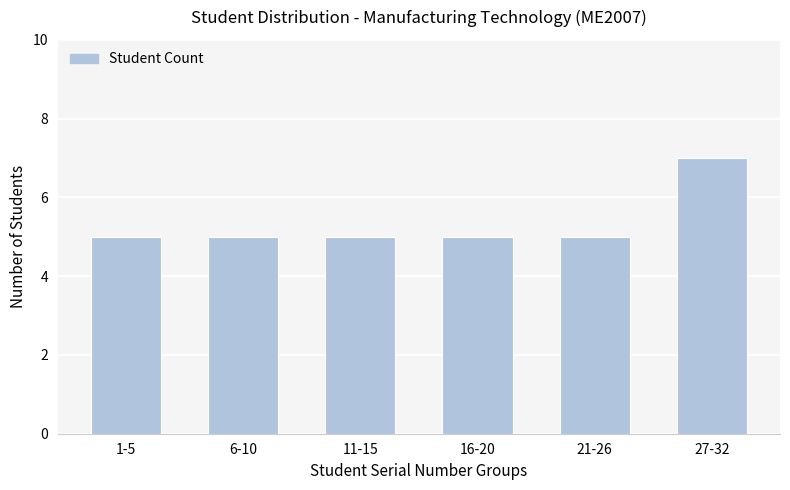

What is the difference between the values at 11-15 and 27-32?

2